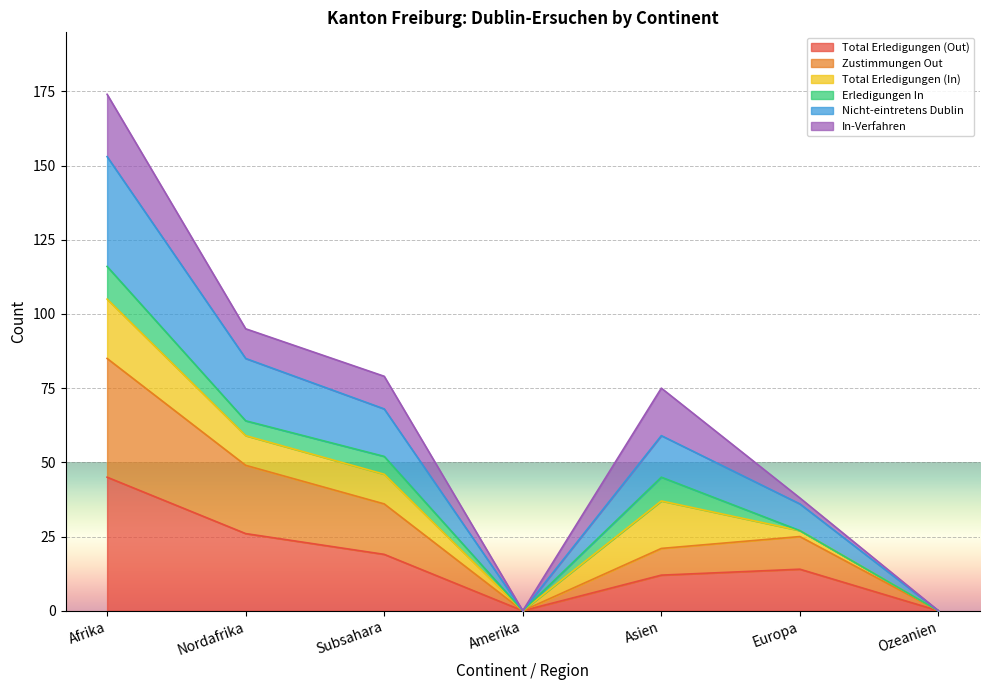

Is the value of Nicht-eintretens Dublin at Afrika greater than the value of Total Erledigungen (Out) at Nordafrika?

Yes